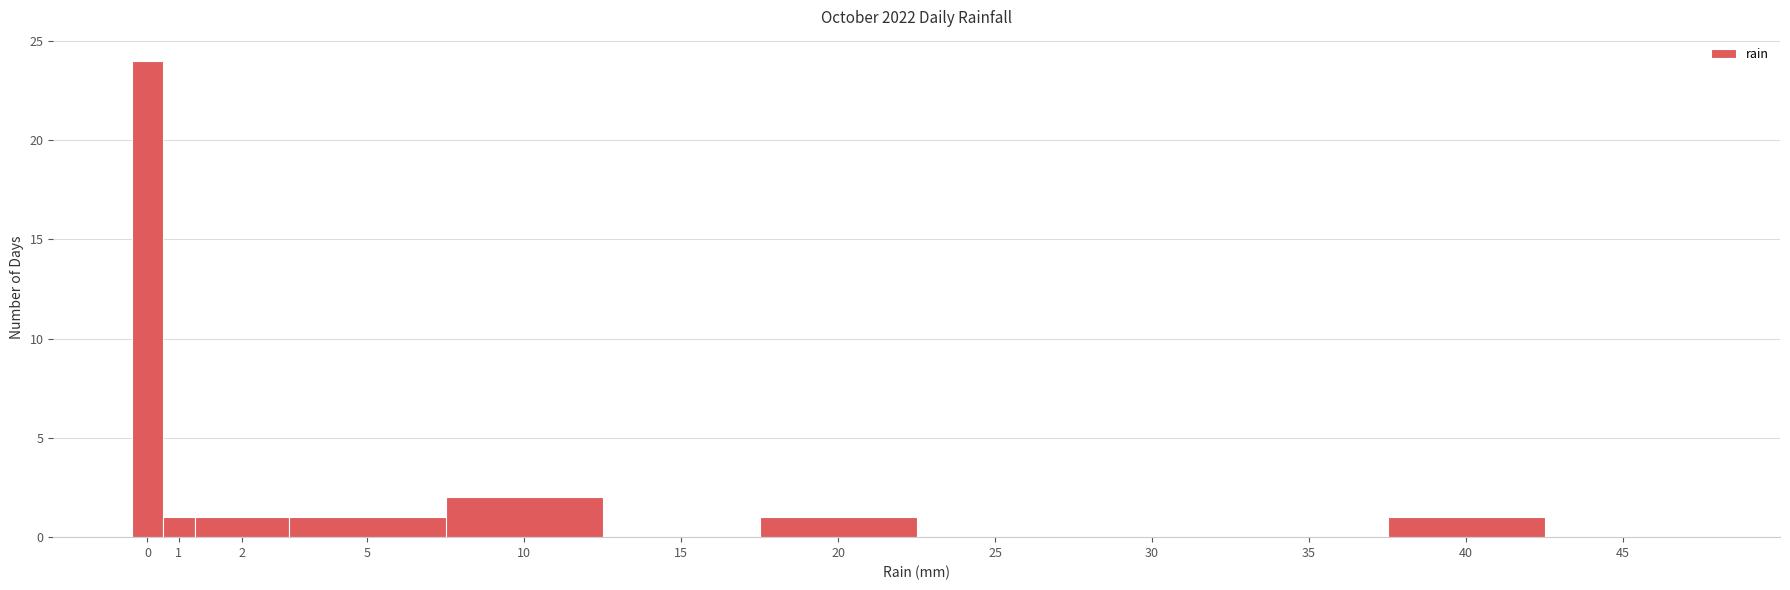

Reading left to right, list all the values displayed in this chart.

0=24	1=1	2=1	5=1	10=2	15=0	20=1	25=0	30=0	35=0	40=1	45=0